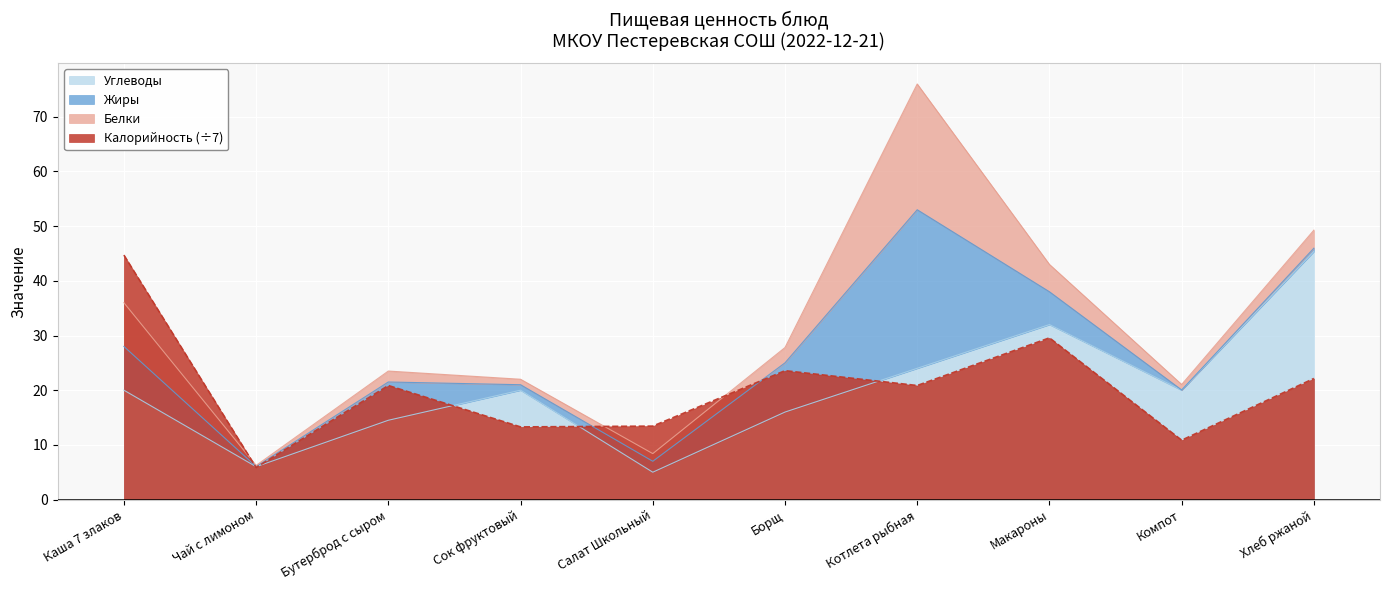

Which series ends up on top after the final intersection of Калорийность and Углеводы?

Углеводы